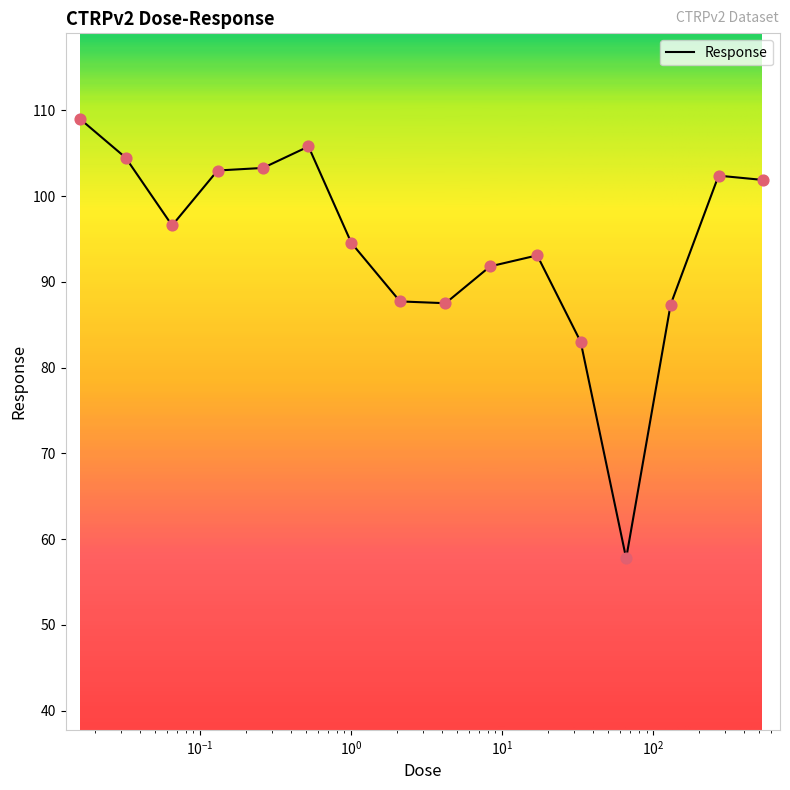

What is the minimum value shown in the chart?

57.8